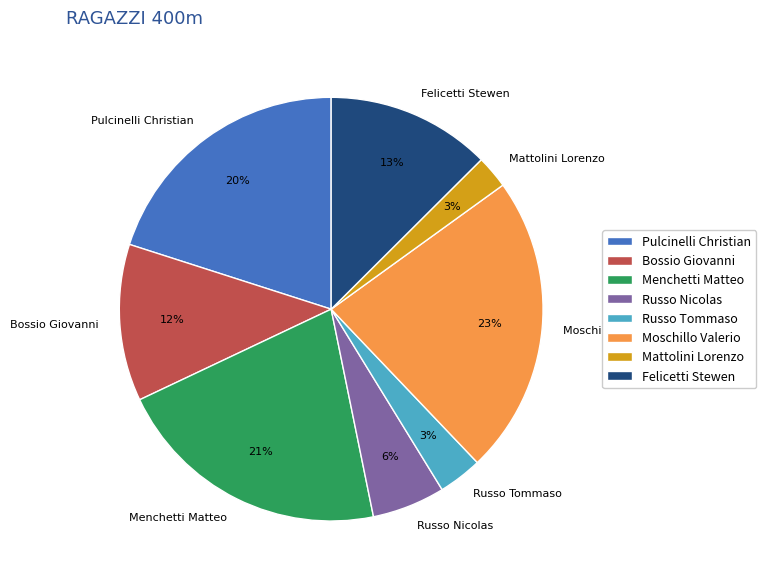

Between Mattolini Lorenzo and Bossio Giovanni, which is larger?

Bossio Giovanni